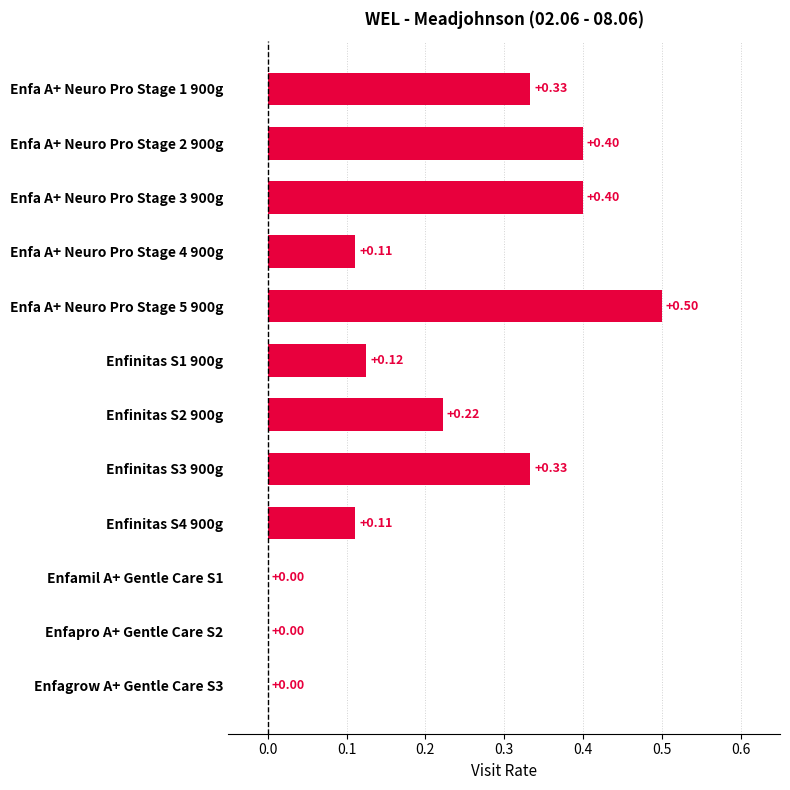

At which category does the chart reach its peak across all series?

Enfa A+ Neuro Pro Stage 5 900g